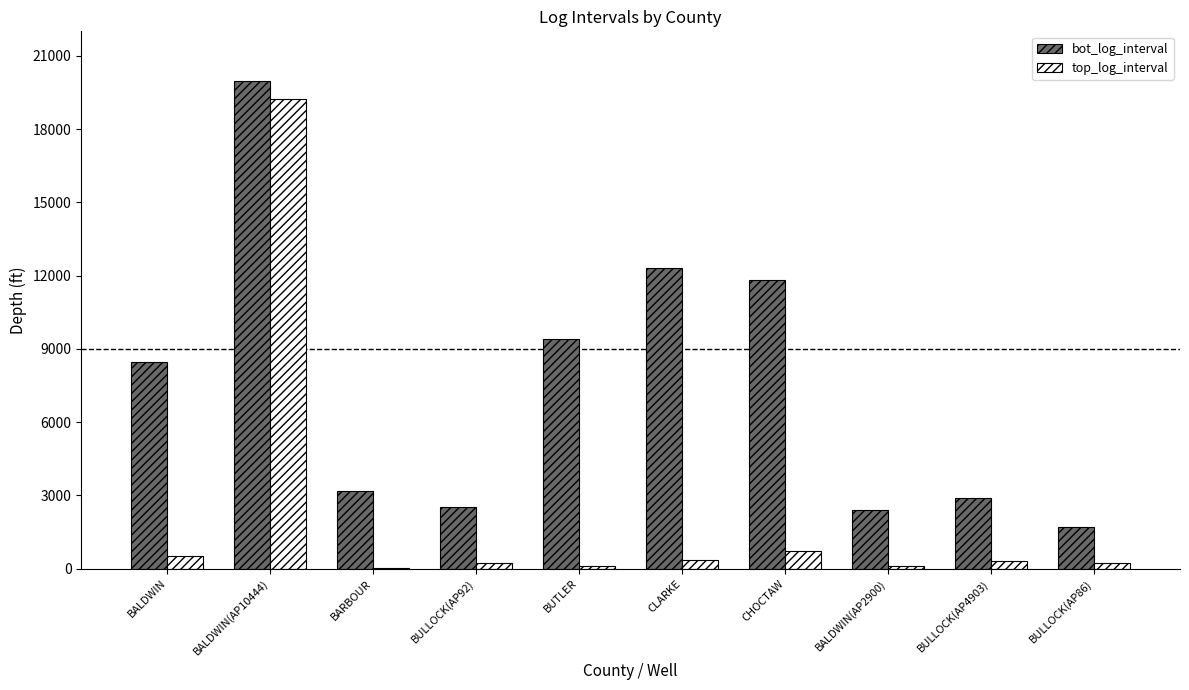

How many groups of bars are there?

10